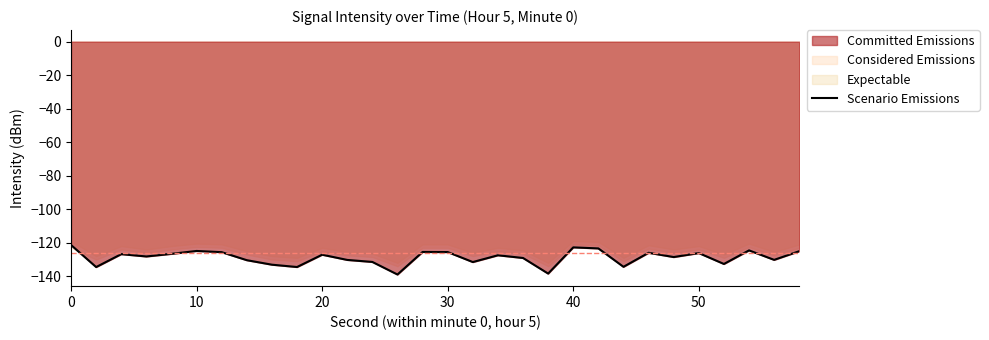

How many values are below -127?

17